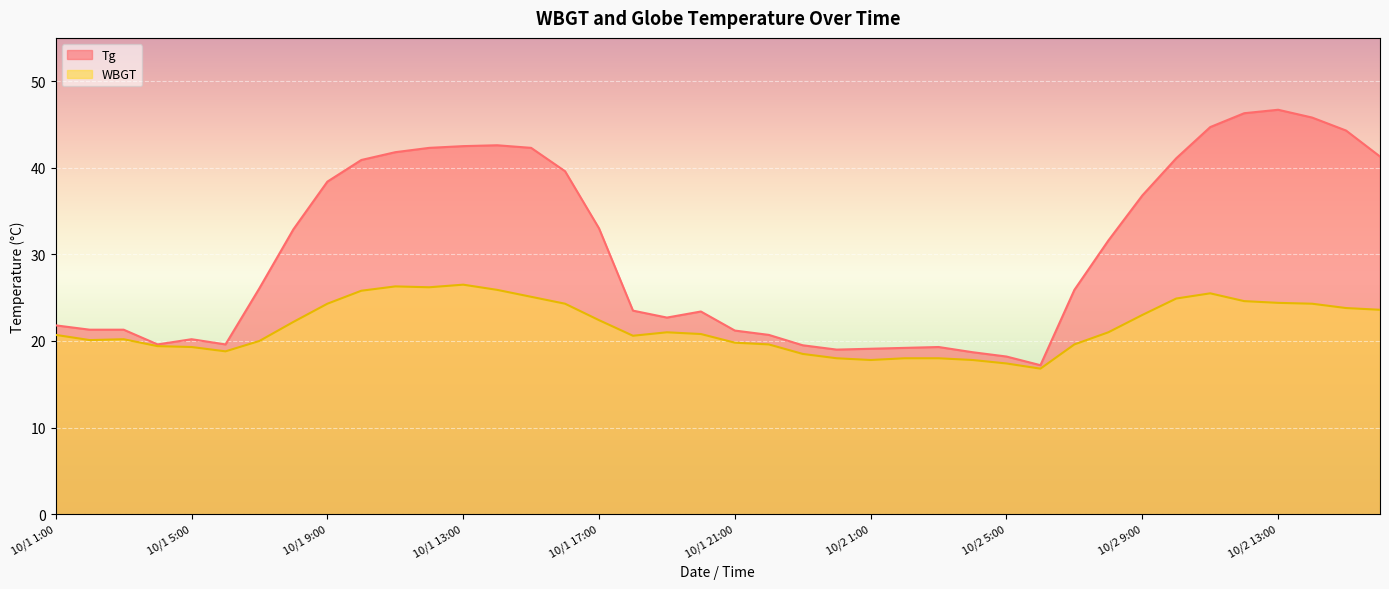

What is the total value across all series at 10/2 13:00?

71.1